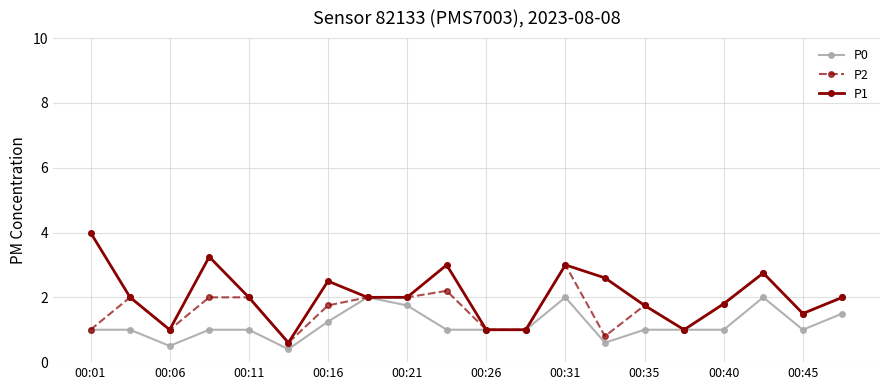

In P1, how many points are higher than both neighbors (excluding endpoints)?

5